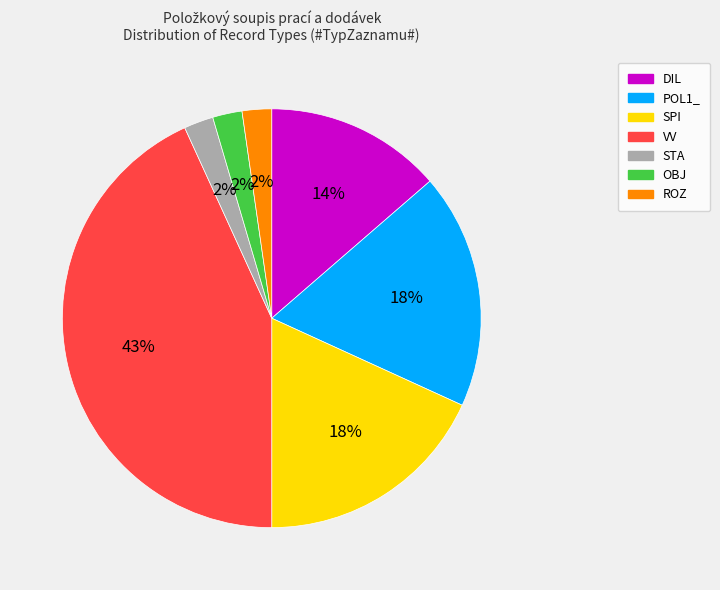

What is the ratio of the value at DIL to the value at VV?

0.3